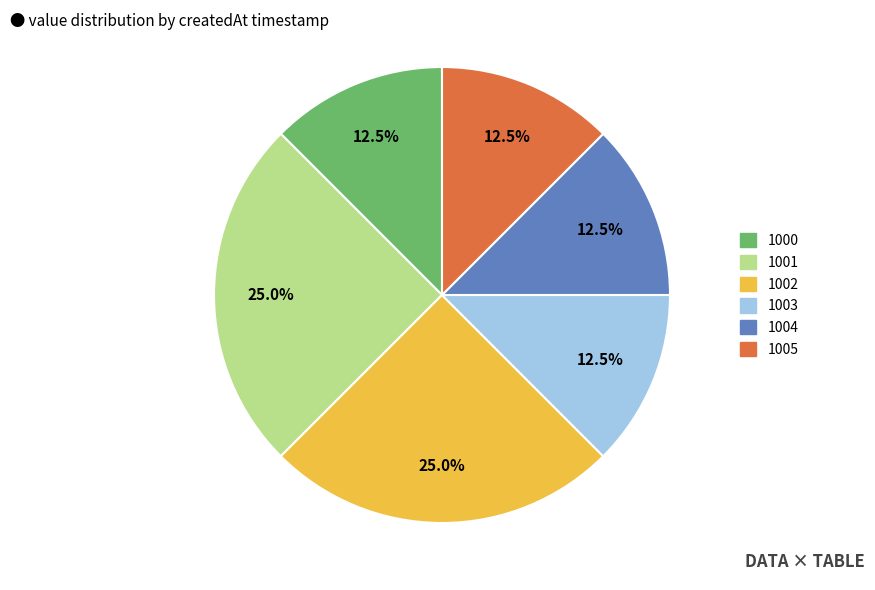

Does any single category account for the majority?

No